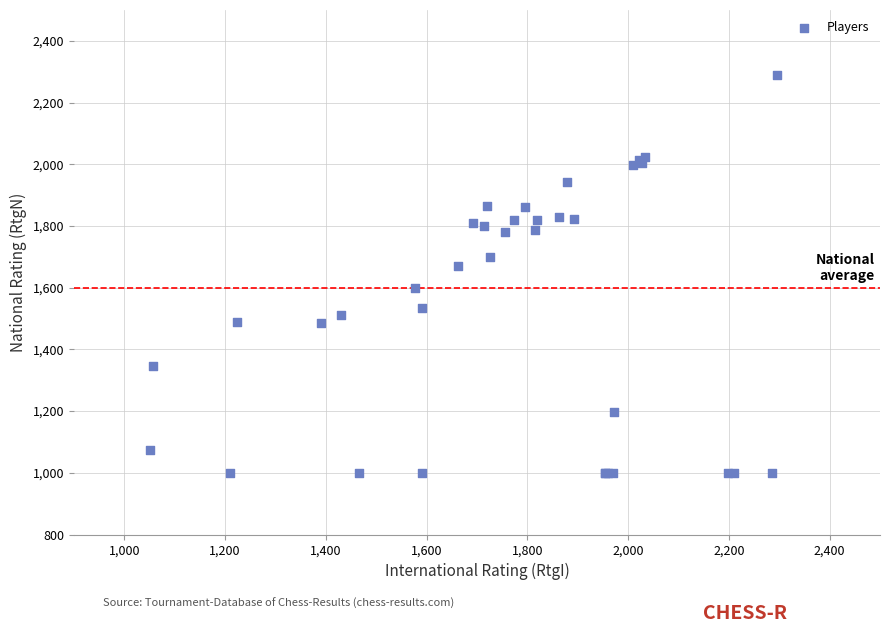

What Y value in the scatter plot is closest to 1644?

1671